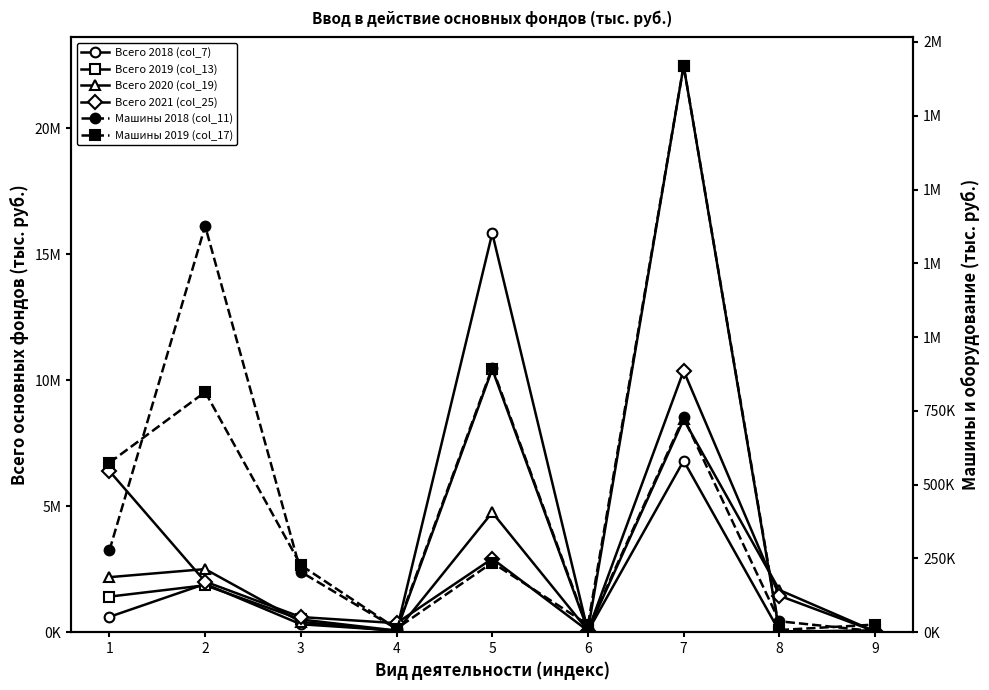

What is the value of the Всего 2020 (col_19) point at the 9th from the left?

31478